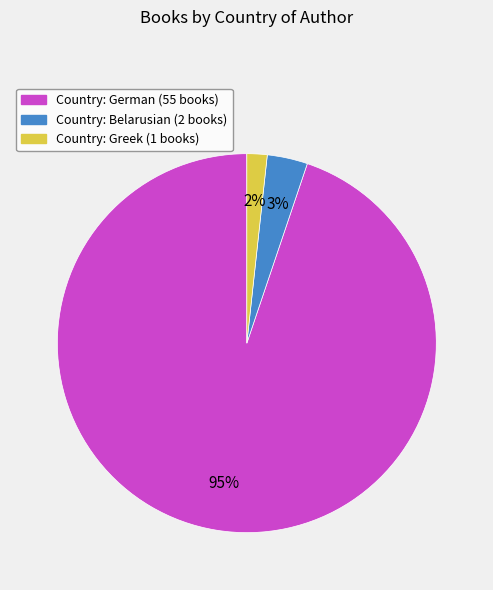

Is there a majority slice in this chart?

Yes